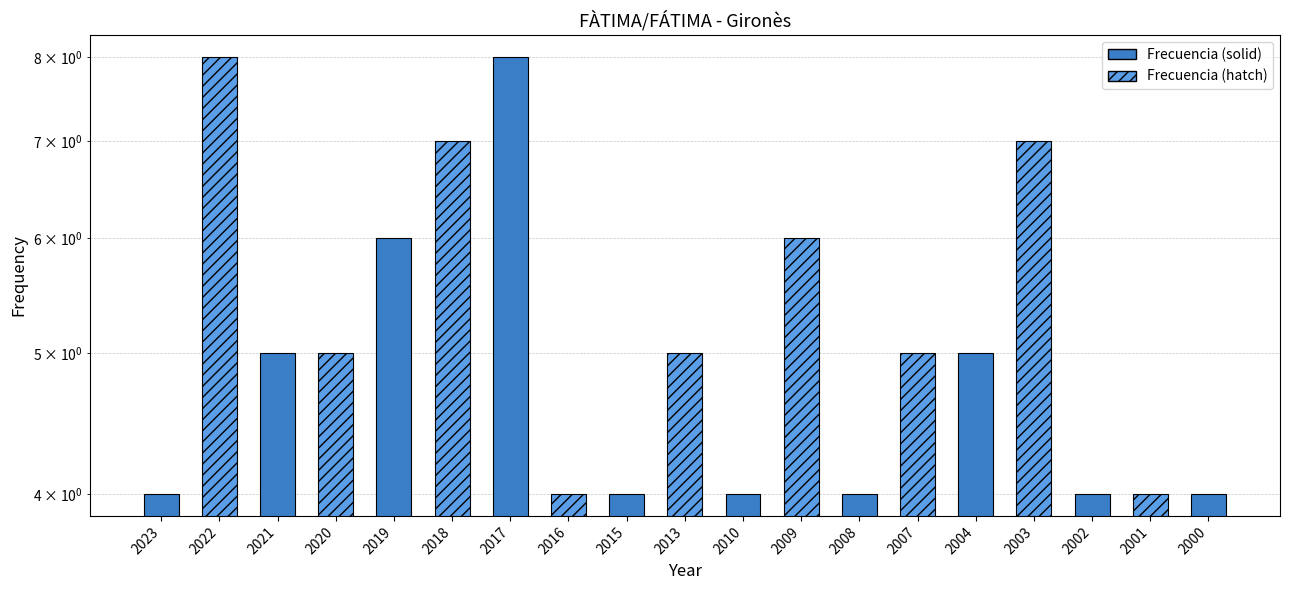

Approximately how many times larger is the value at 2004 compared to 2019?

0.8